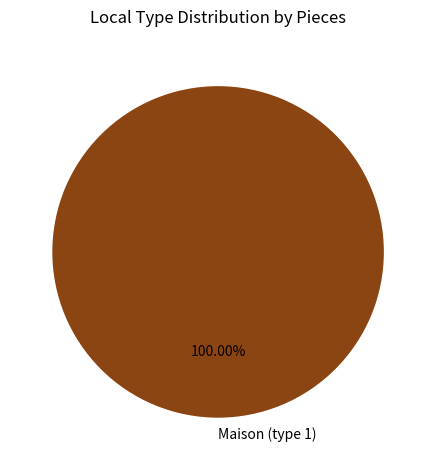

Which slice represents more than half of the pie?

Maison (type 1)